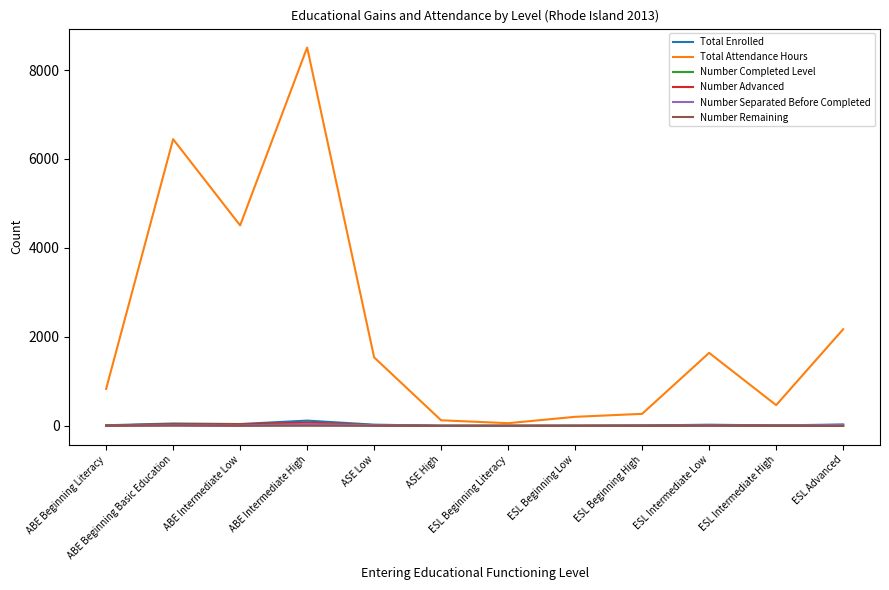

Is it true that Total Attendance Hours equals 203 at ESL Beginning Low?

True